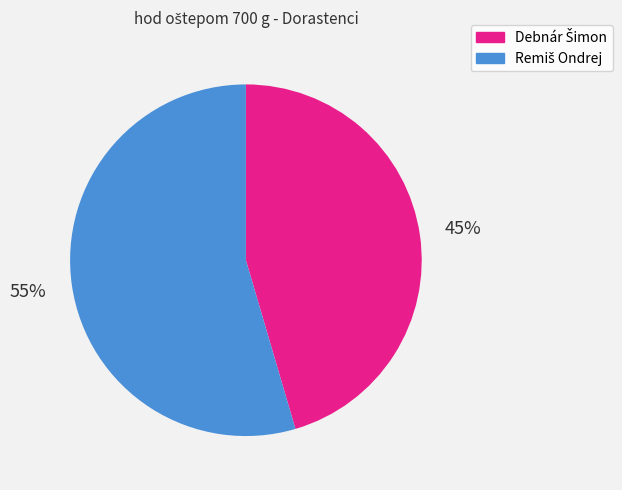

Is there a majority slice in this chart?

Yes